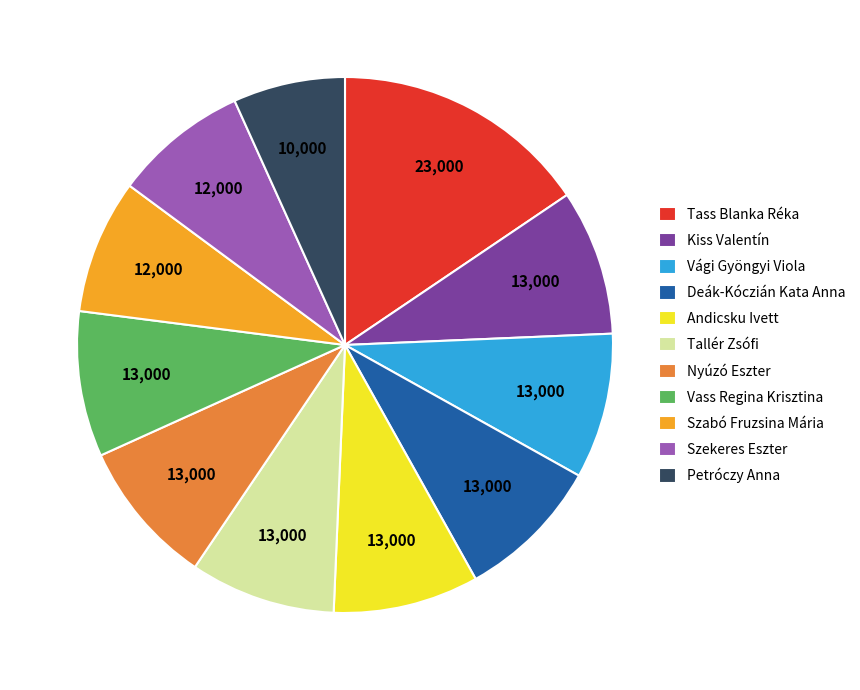

Does Tass Blanka Réka represent more than half of the total?

No